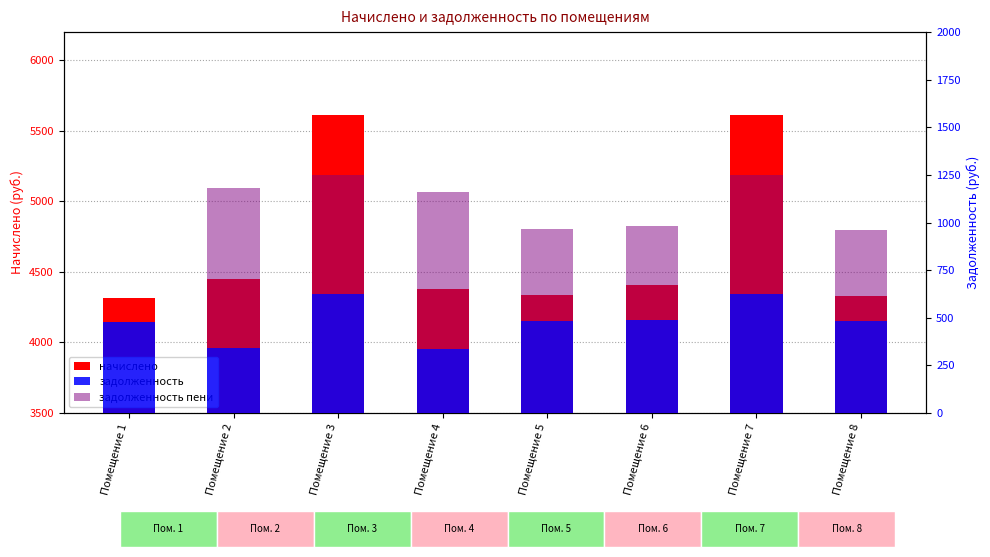

At how many categories does at least one series exceed 39?

8